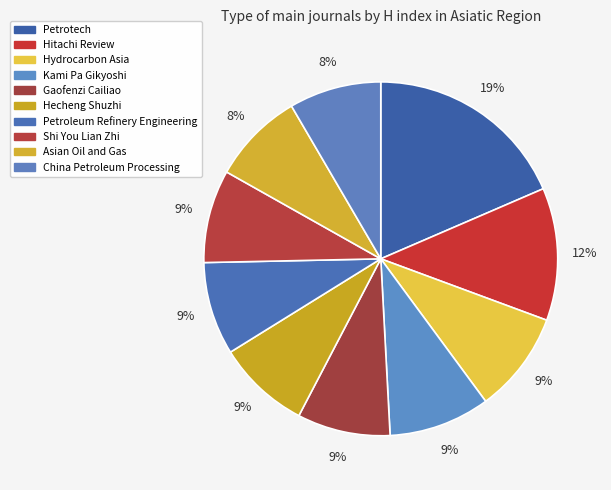

How many slices are in this pie chart?

10